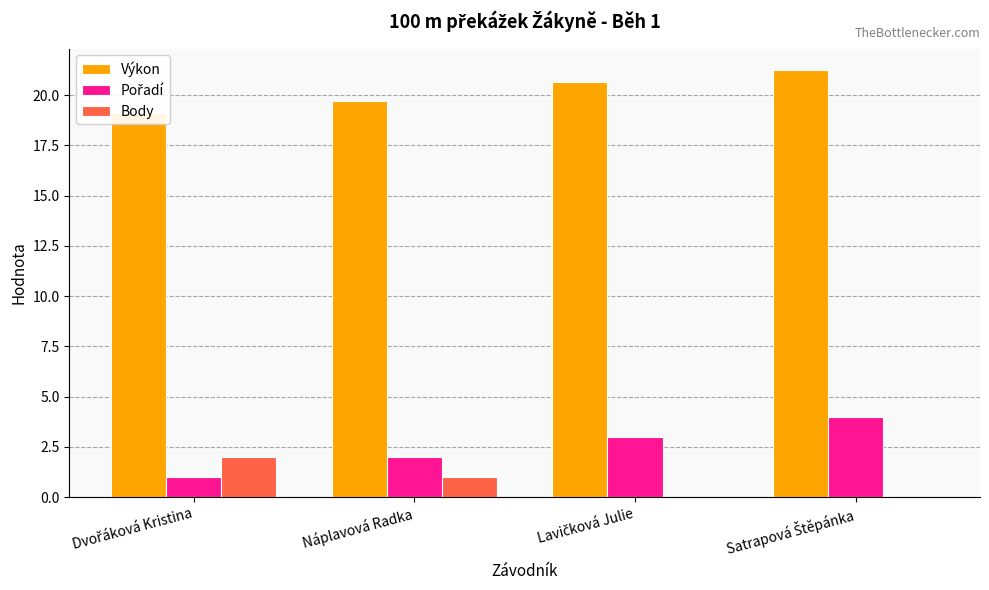

What is the total value across all series at Satrapová Štěpánka?

25.2